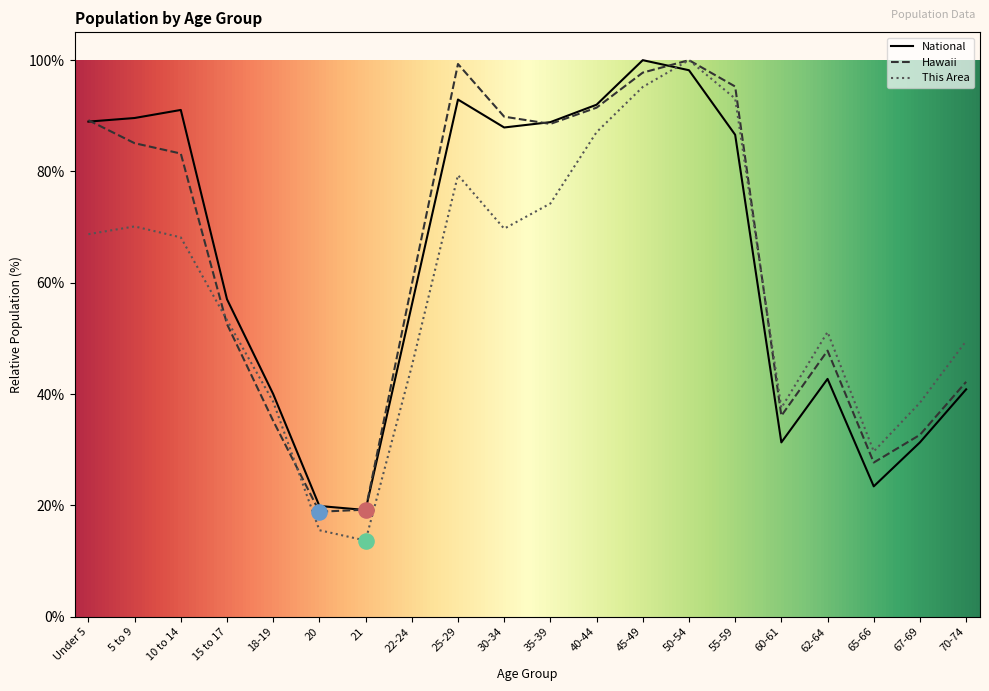

Which series has the largest Y range (max minus min)?

This Area